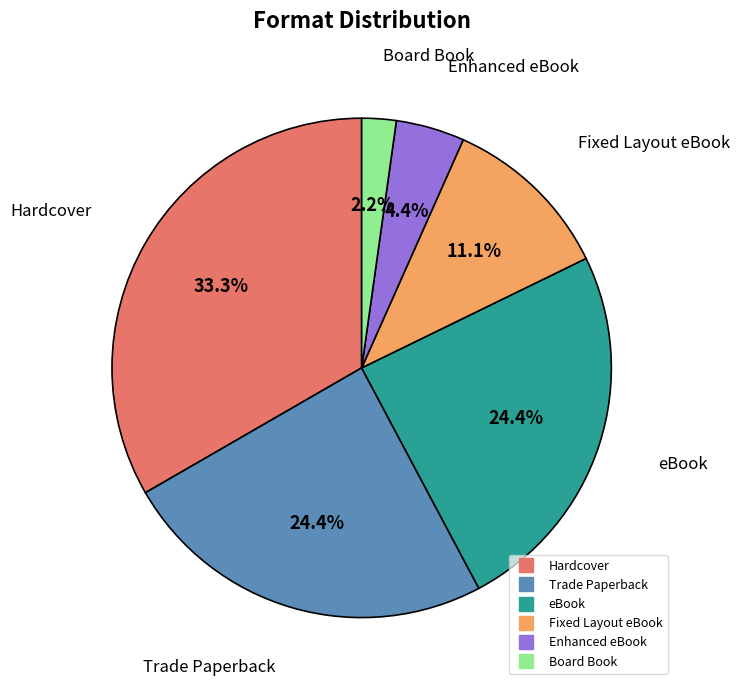

What percentage is the eBook slice, to the nearest percent?

24%